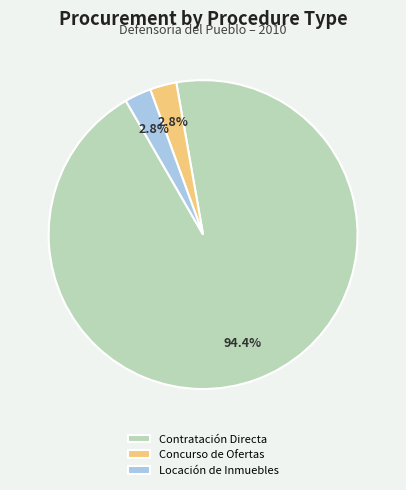

Between Concurso de Ofertas and Contratación Directa, which is larger?

Contratación Directa